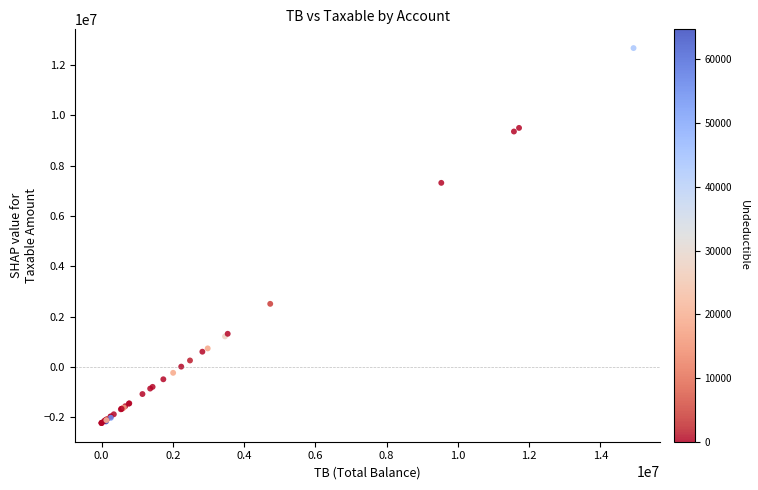

What Y value in the scatter plot is closest to 5220549?

7312677.4